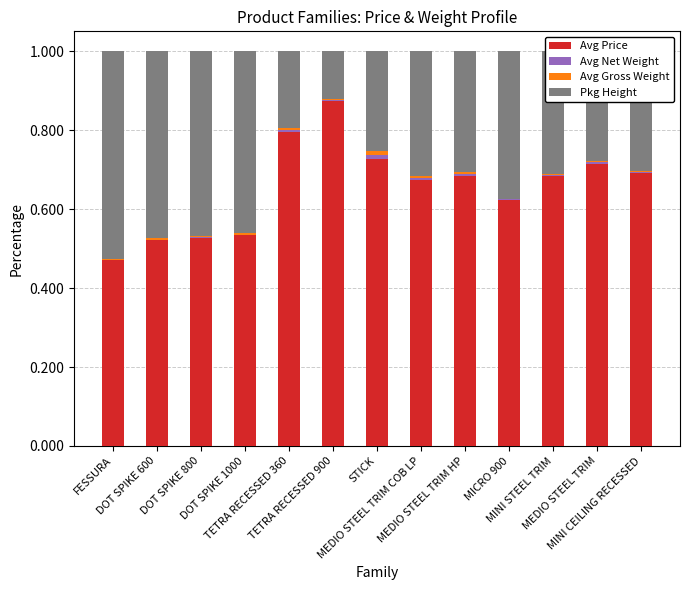

Which series has the largest total across all categories?

Avg Price